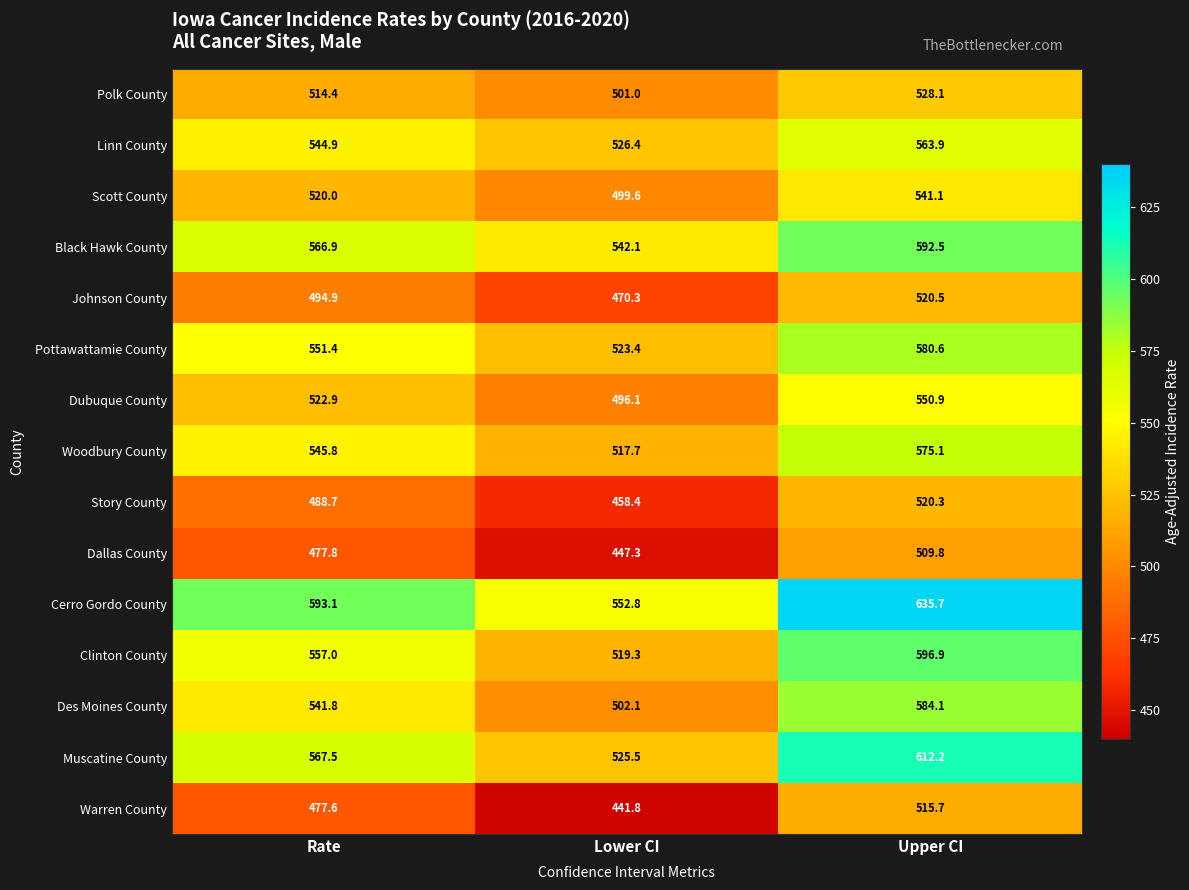

Which series has the largest total across all categories?

Cerro Gordo County